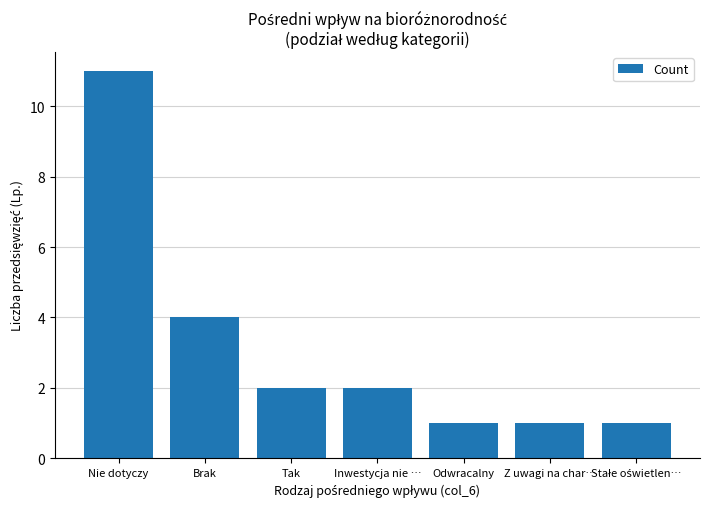

At which category does the chart reach its peak across all series?

Nie dotyczy